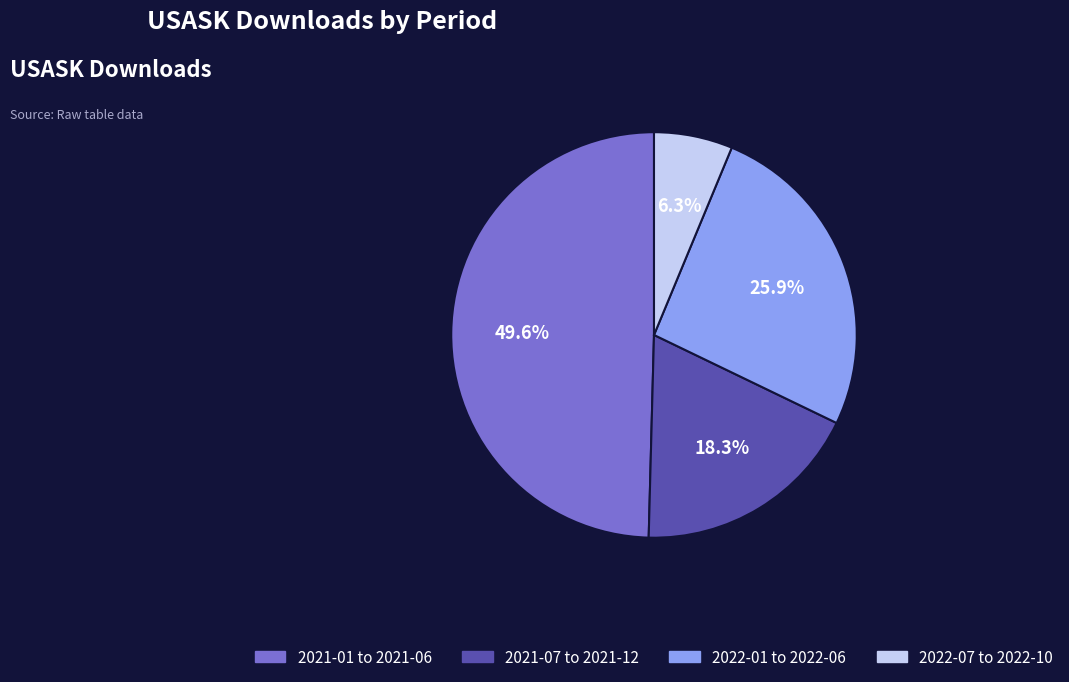

What portion of the pie excludes 2022-07 to 2022-10?

93.7%